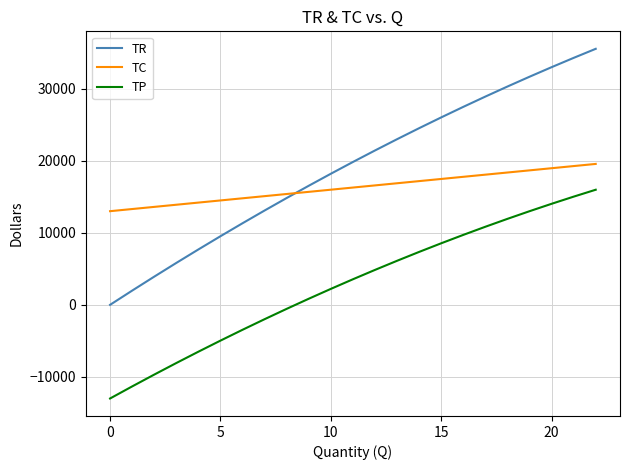

True or false: TP and TR intersect in this chart.

False